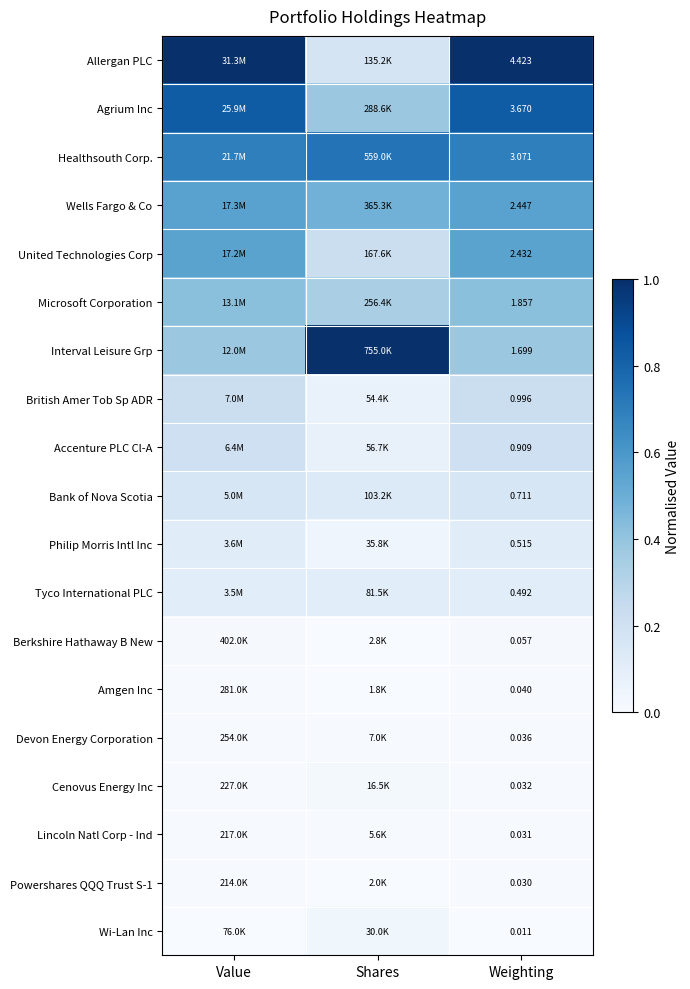

Which label corresponds to the smallest value in the chart?

Shares